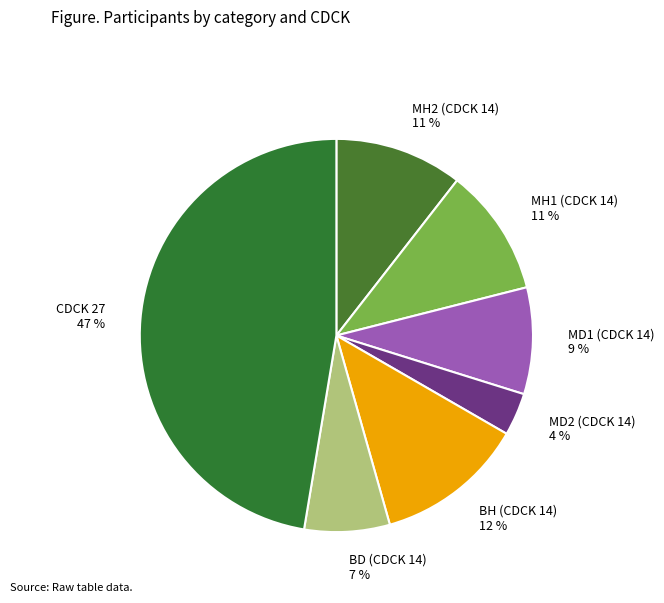

Between MD1 (14) and BD (14), which is larger?

MD1 (14)